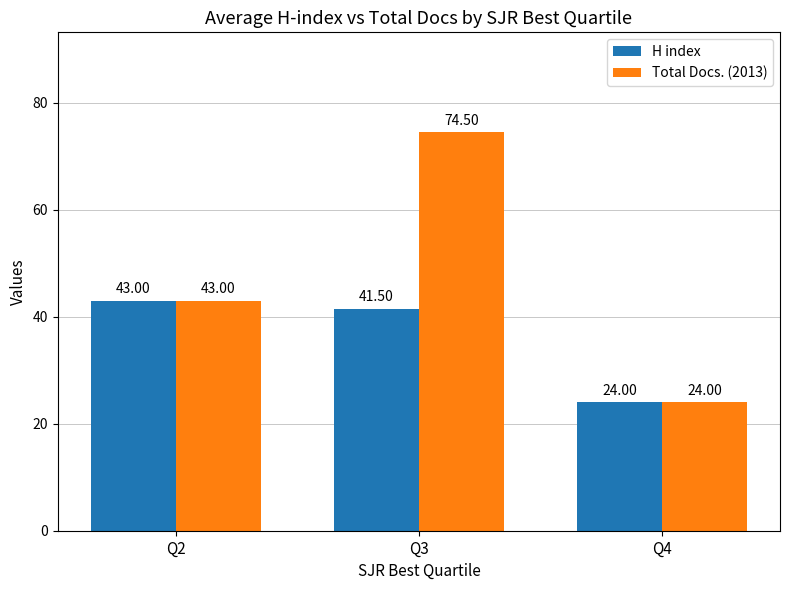

Where is H index nearest to the value 33?

Q3